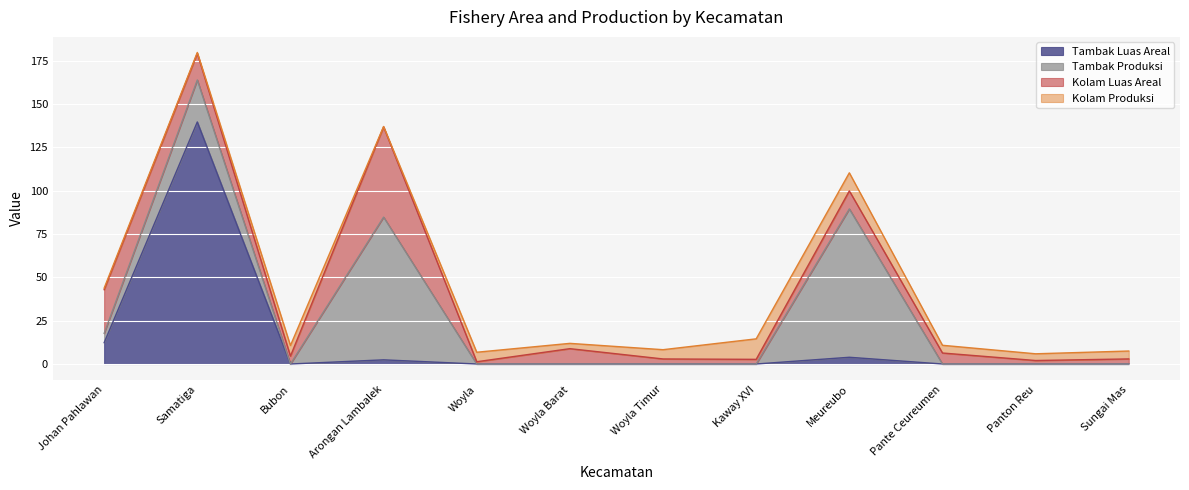

How many lines are shown in the chart?

4